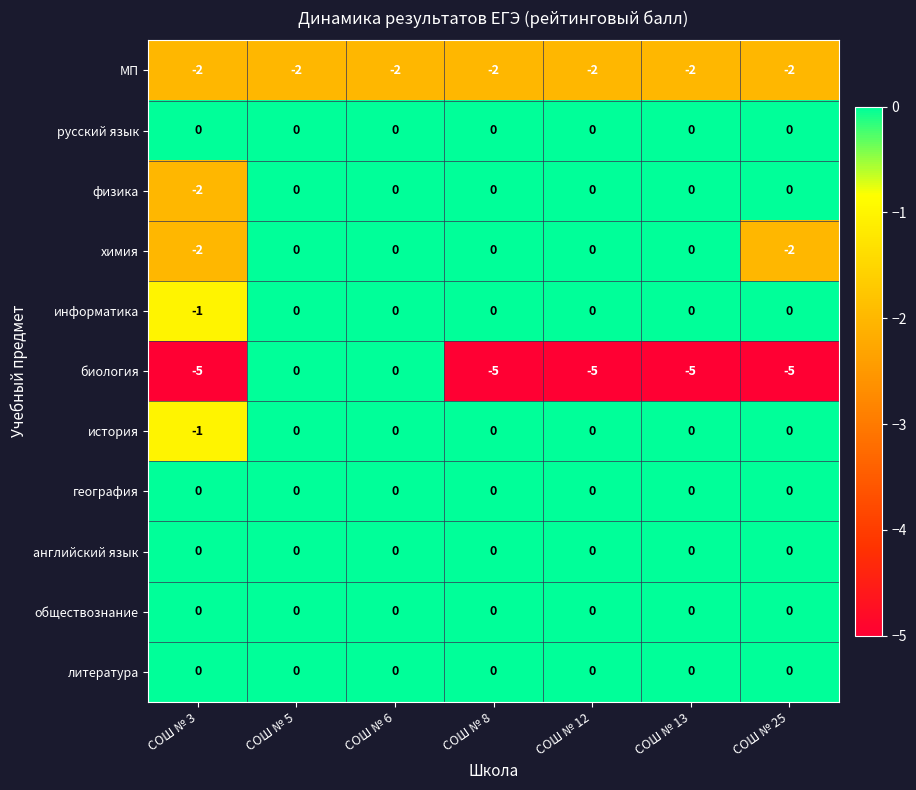

What is the spread (max minus min) of values at СОШ № 8?

5